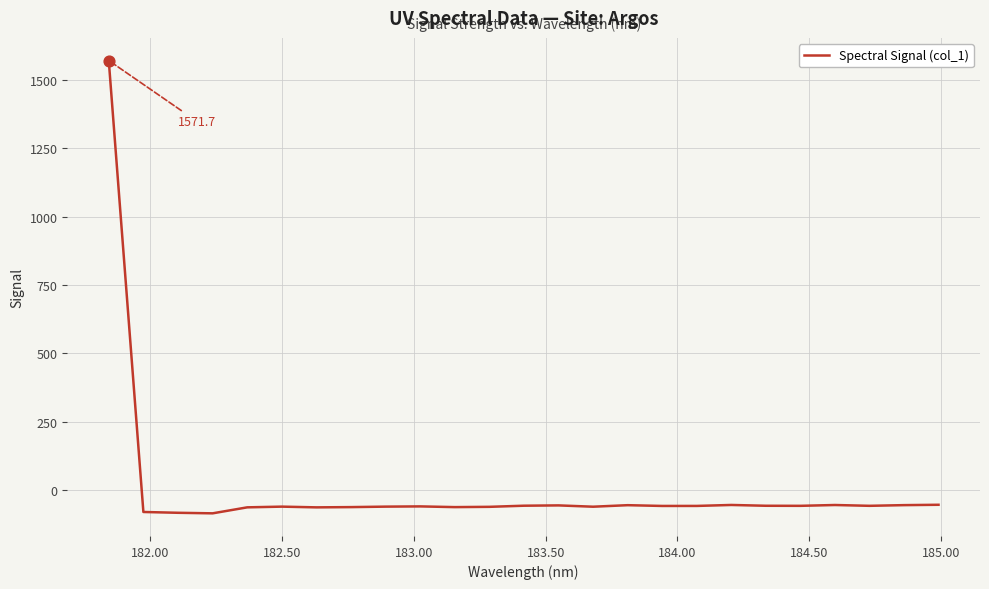

What is the difference between the maximum and minimum values?

1657.3